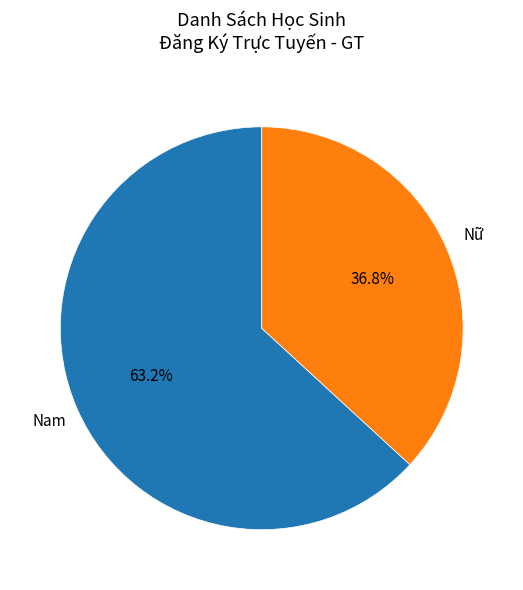

Is there a majority slice in this chart?

Yes